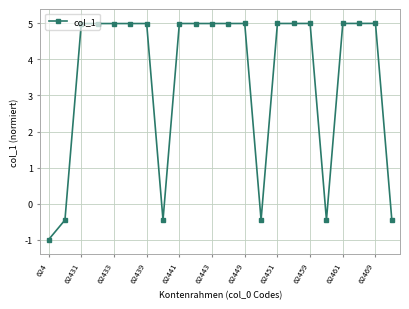

True or false: there are more than 1 points higher than both neighbors.

True